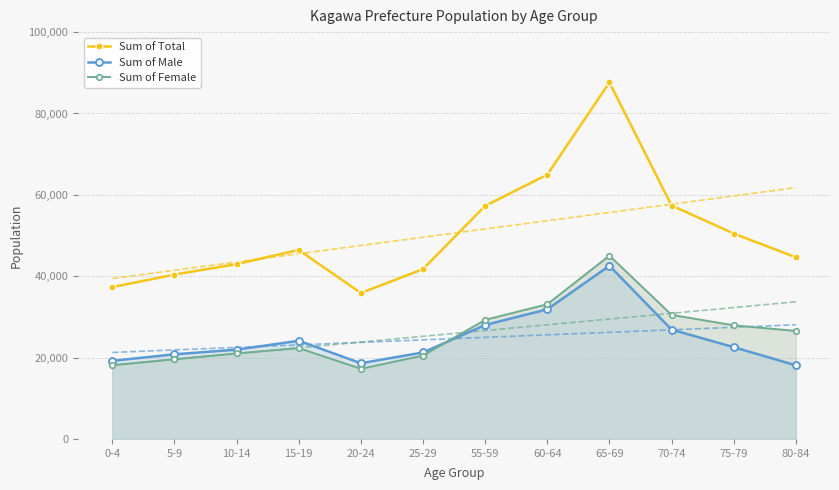

What is the smallest value displayed?

17249